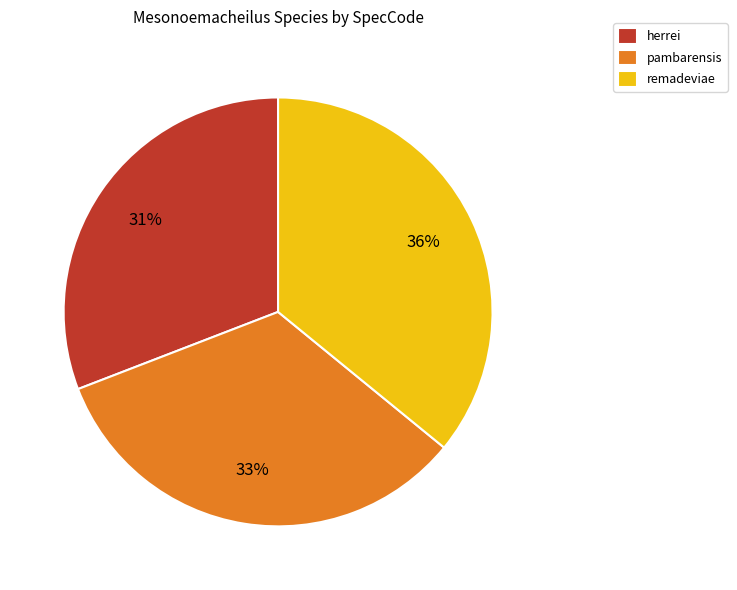

True or false: remadeviae accounts for 36% of the total.

True